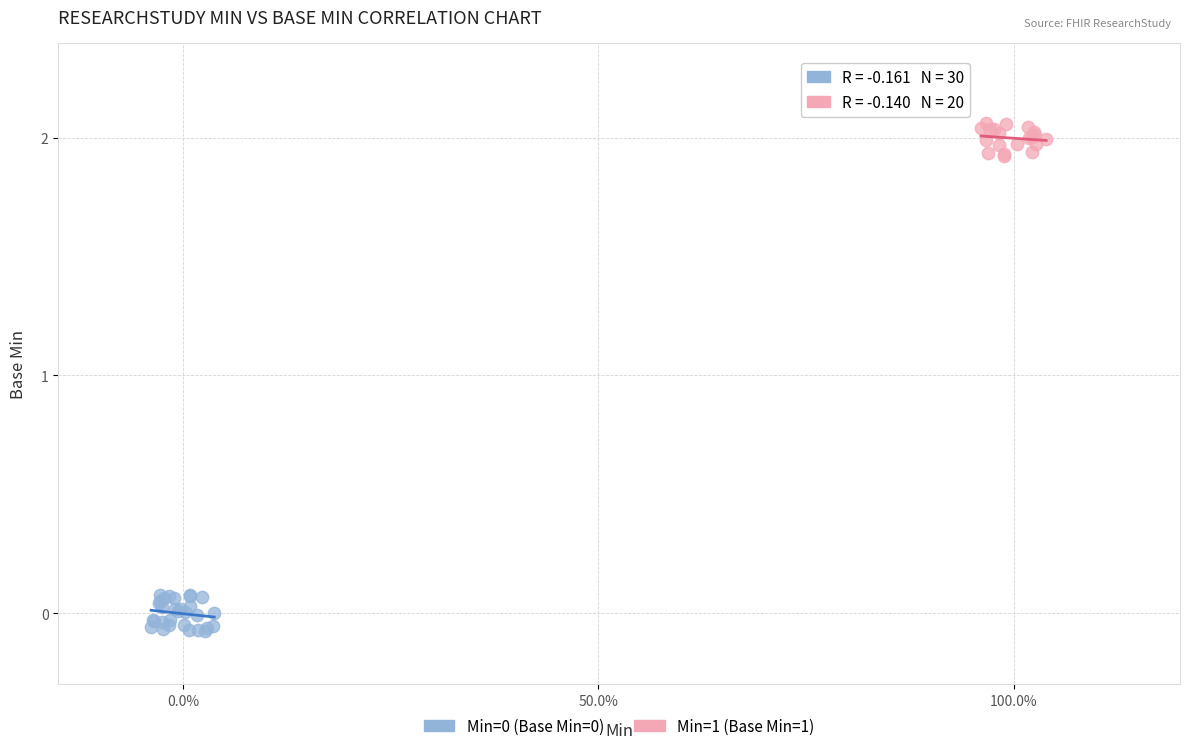

Which series reaches the maximum Y coordinate?

Min=1 (Base Min=1)